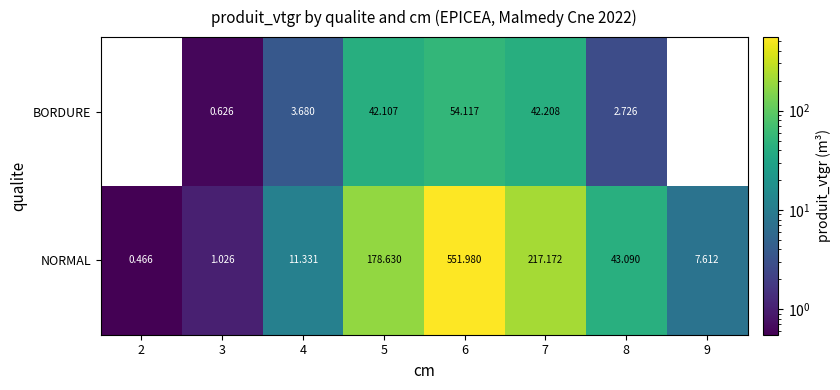

Which series has the largest total across all categories?

NORMAL